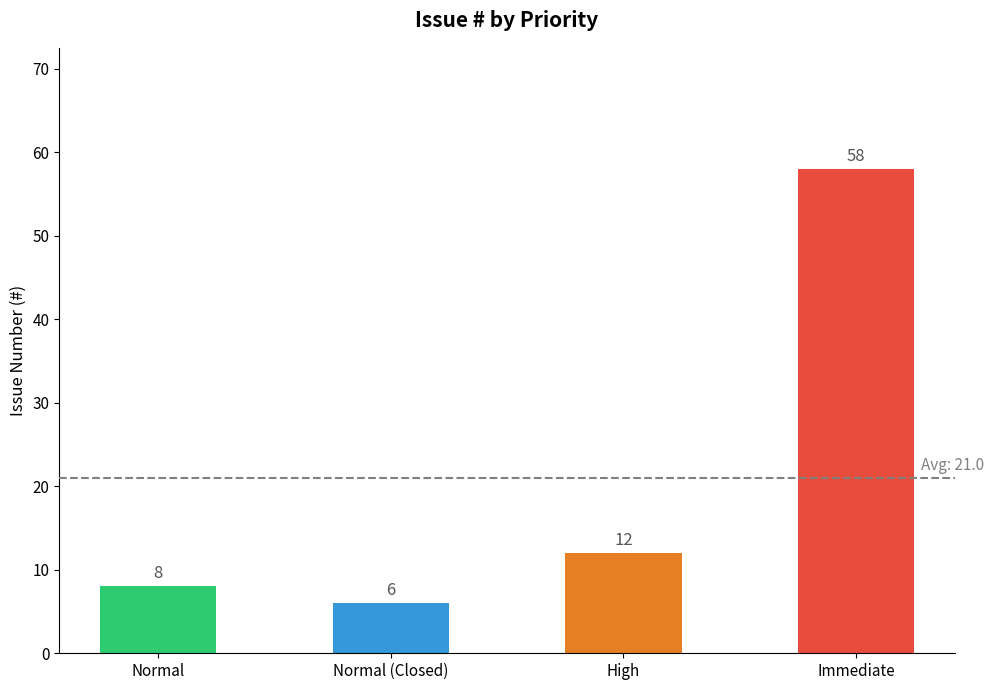

What is the label of the 4th bar from the left?

Immediate